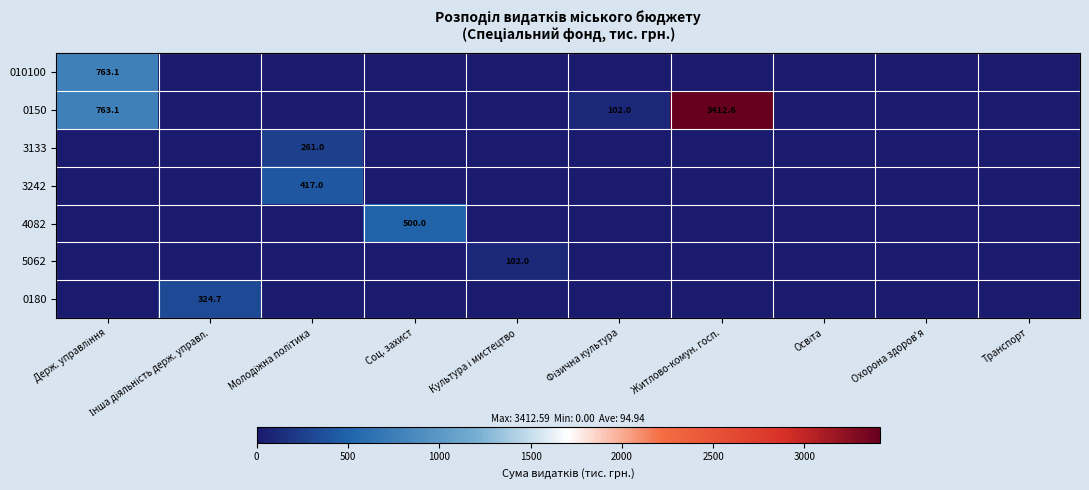

List the series in order of their peak value, lowest first.

5062, 3133, 0180, 3242, 4082, 010100, 0150